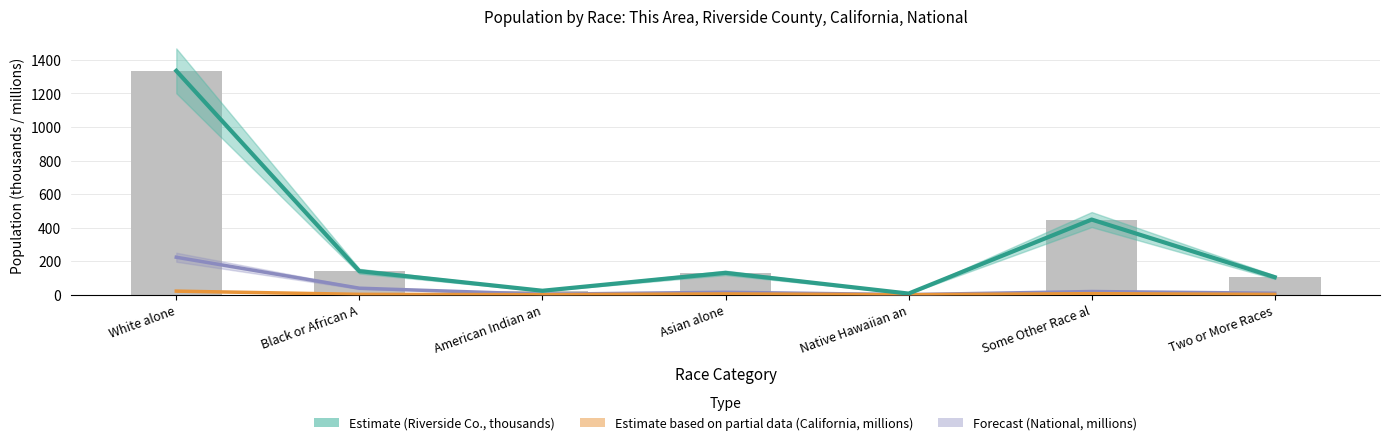

Which series has the widest spread of values?

Riverside County